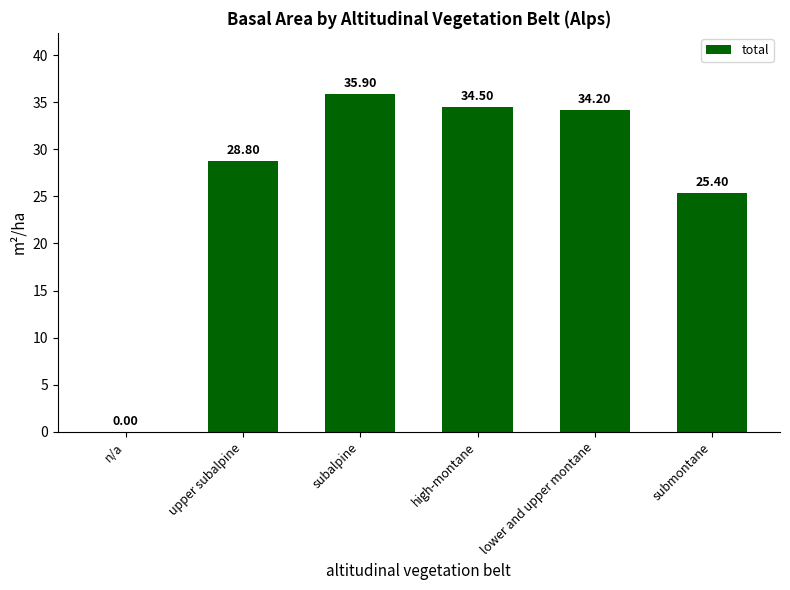

Is it true that the value at high-montane is 34.5?

True